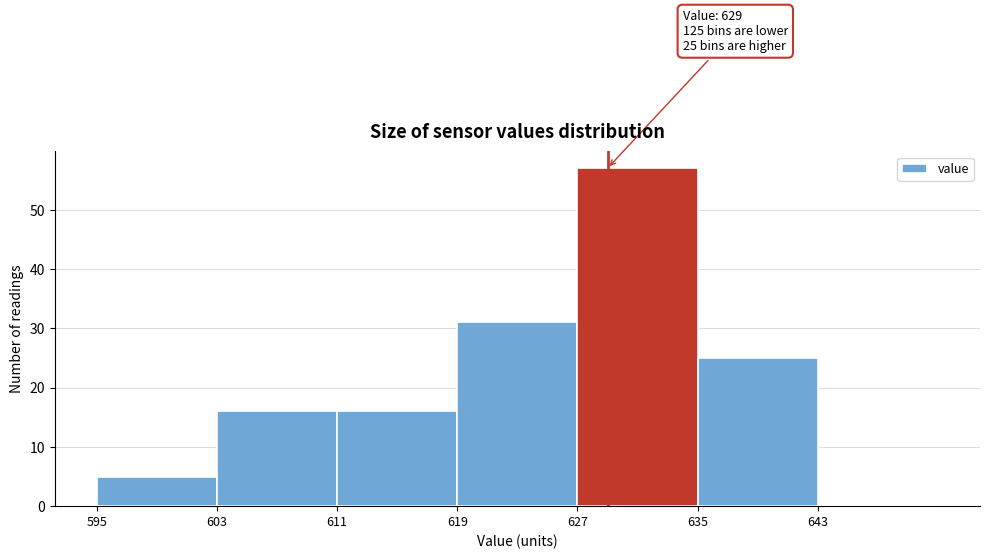

Which range on the x-axis has the tallest bar?

627 to 635